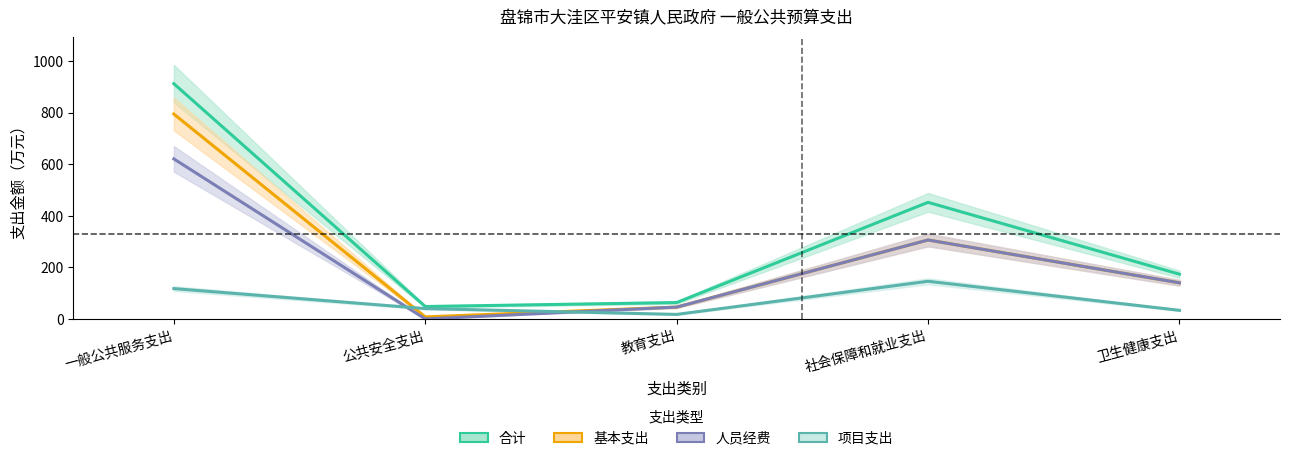

The 合计 series shows 69.8 at 公共安全支出. True or false?

False